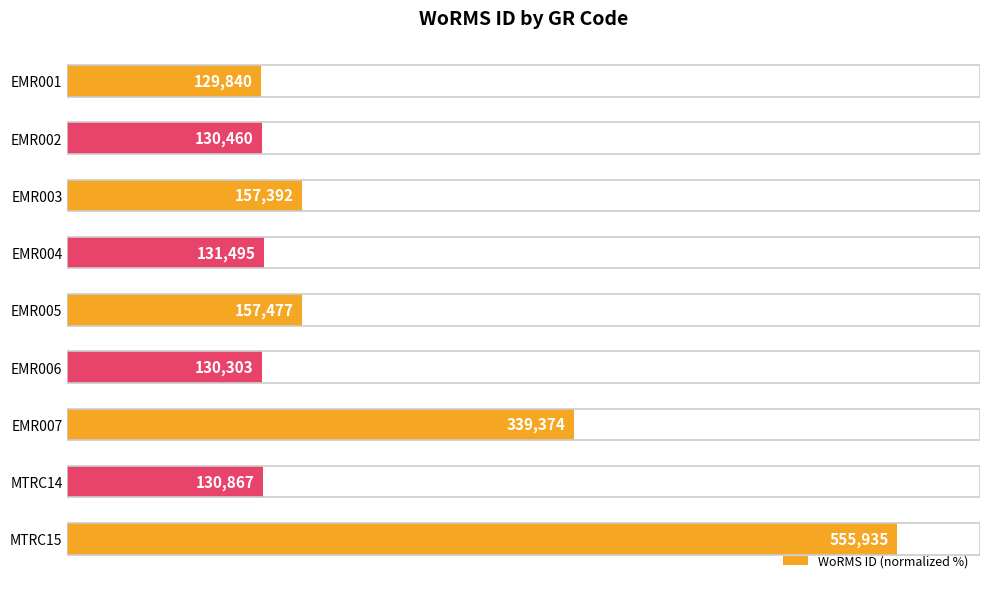

Does the chart contain any negative values?

No